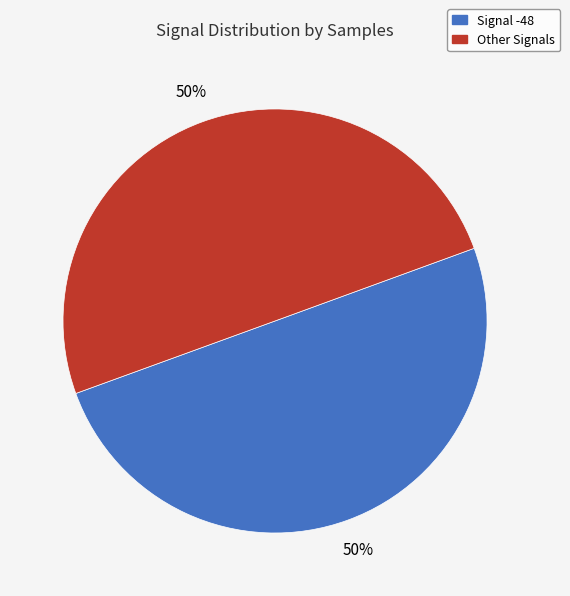

How many slices are in this pie chart?

2